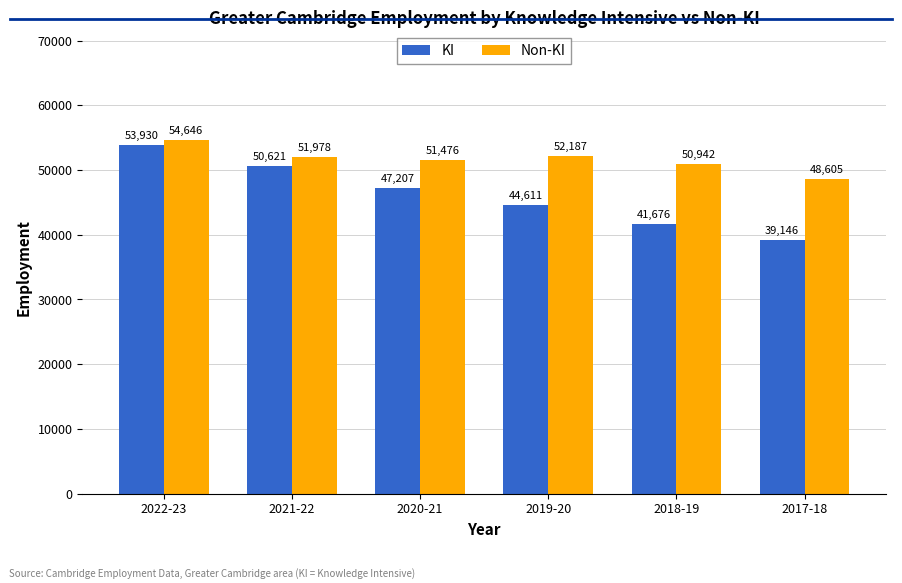

The value of KI at 2019-20 is 23452. True or false?

False